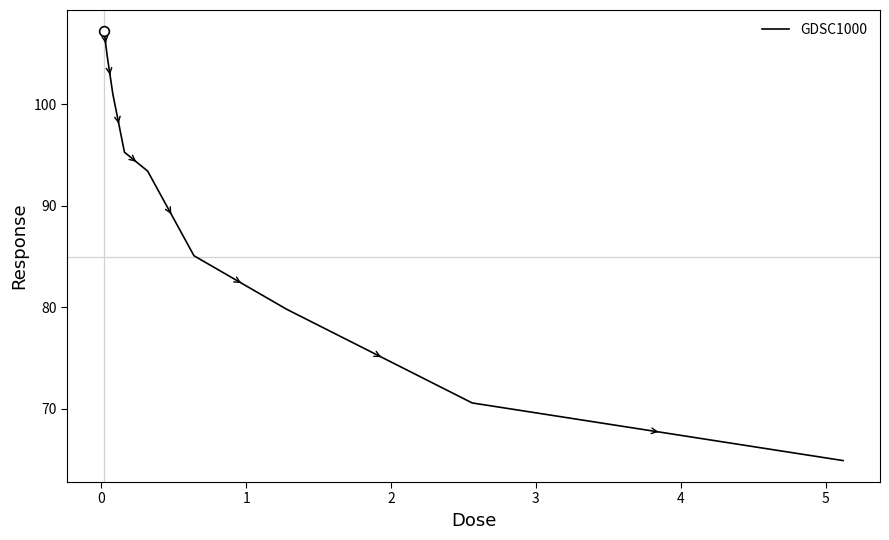

What is the difference between the maximum and minimum values?

42.2